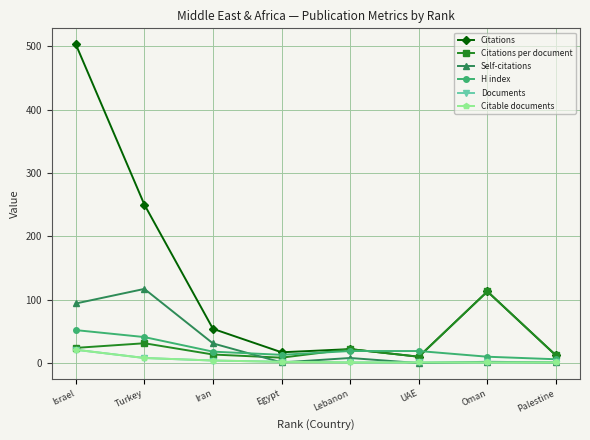

Between Palestine and Lebanon, which is larger?

Lebanon